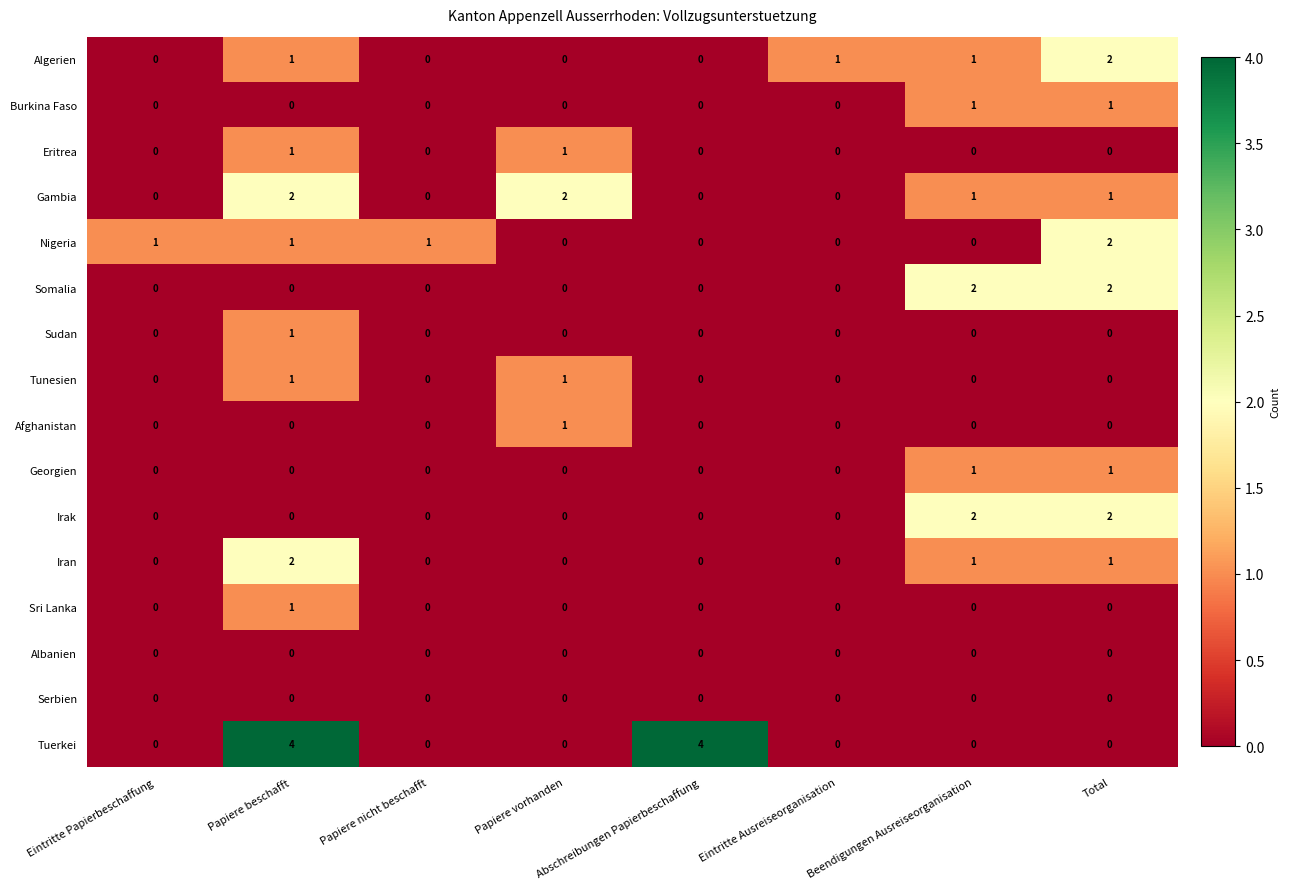

Count the Tunesien values in the range 0 to 1.

8